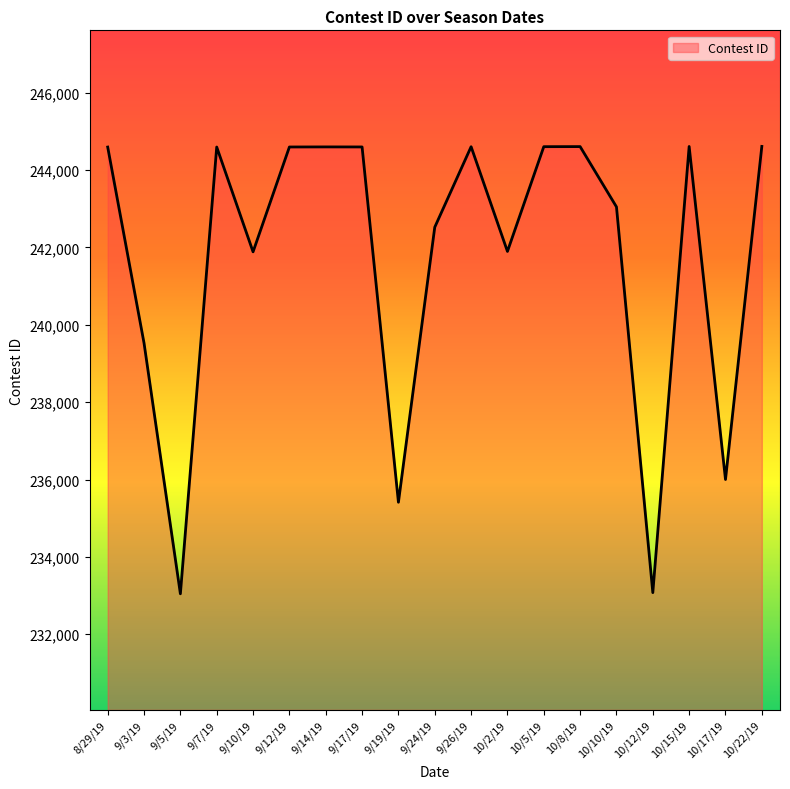

At which label is the value closest to 238828?

9/3/19